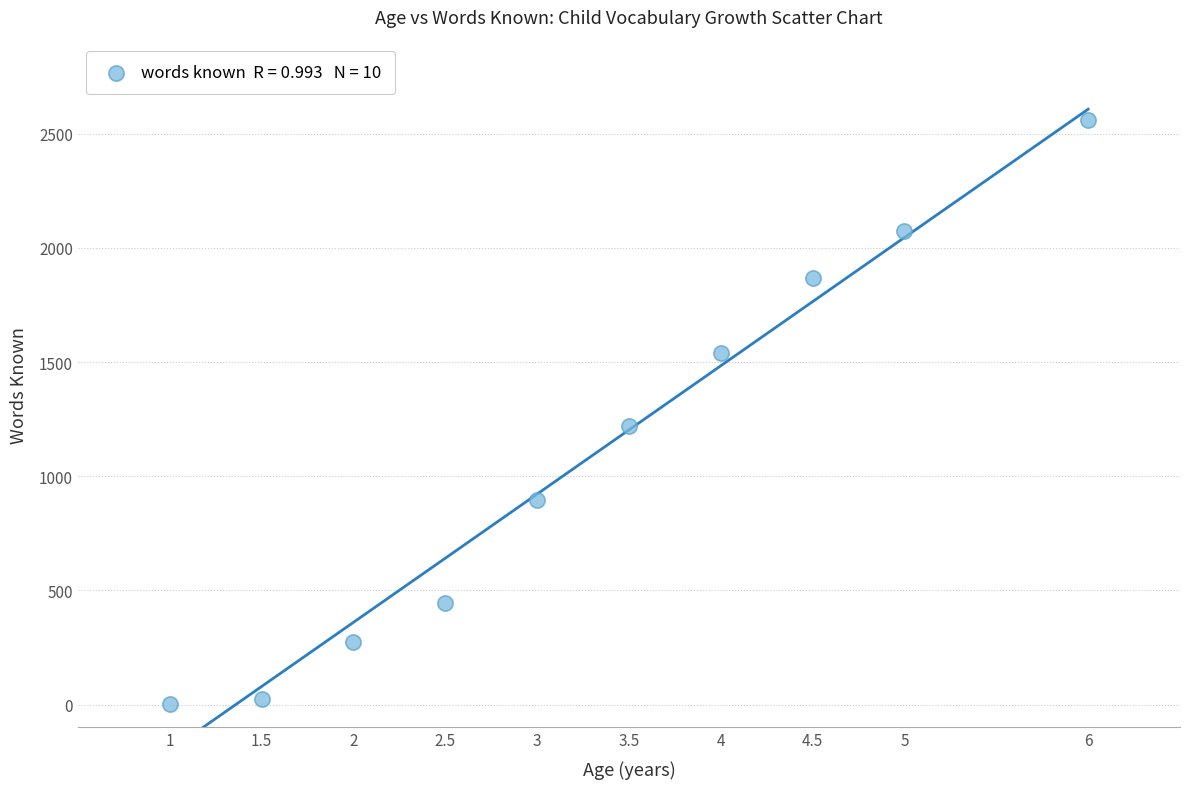

What Y value in the scatter plot is closest to 1282?

1222